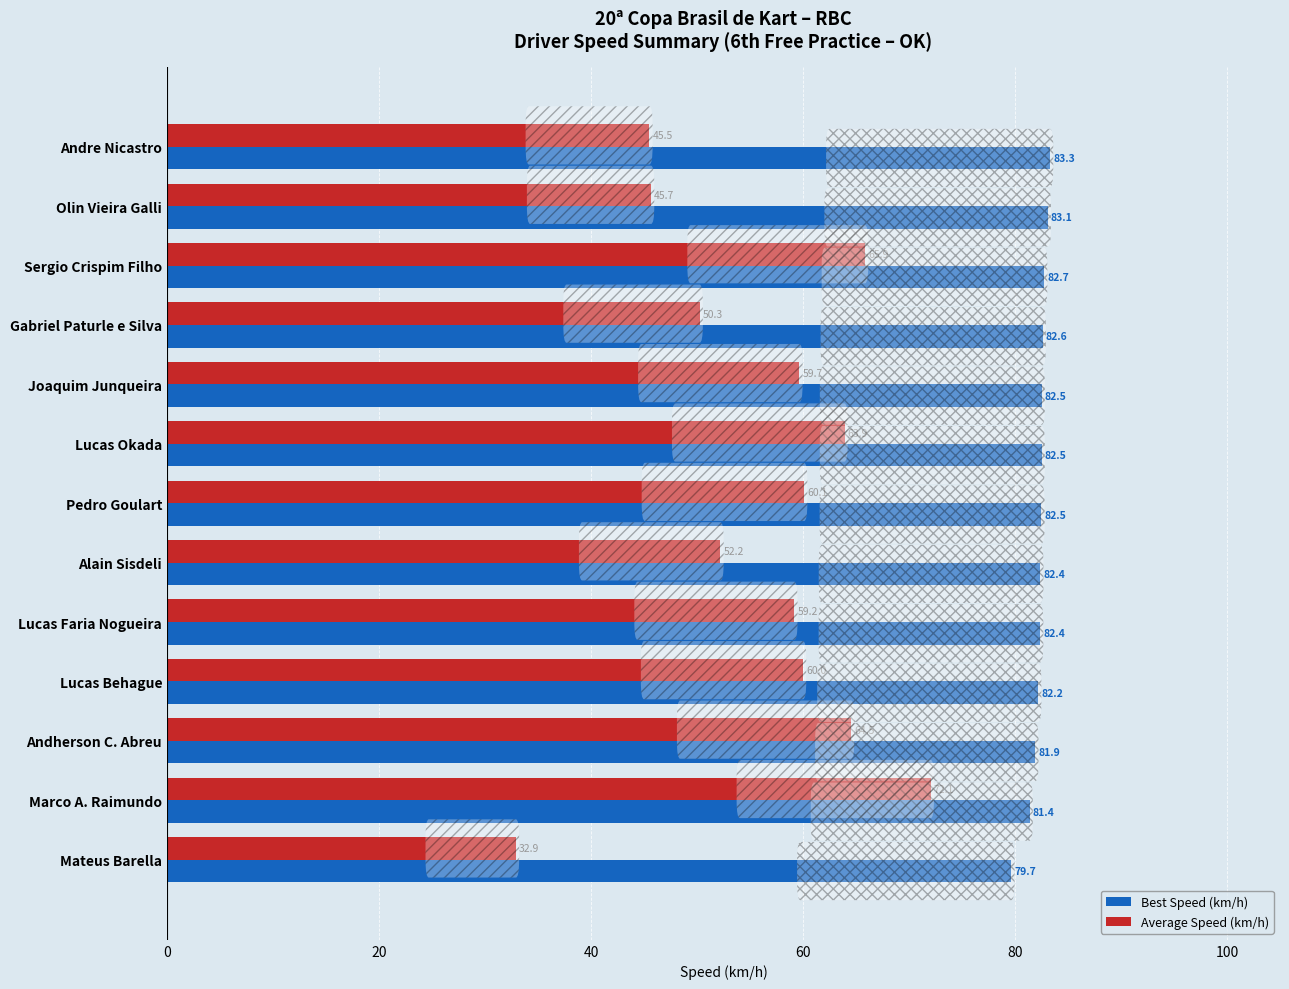

What is the difference between the second highest and minimum values in the Best Speed (km/h) series?

3.4